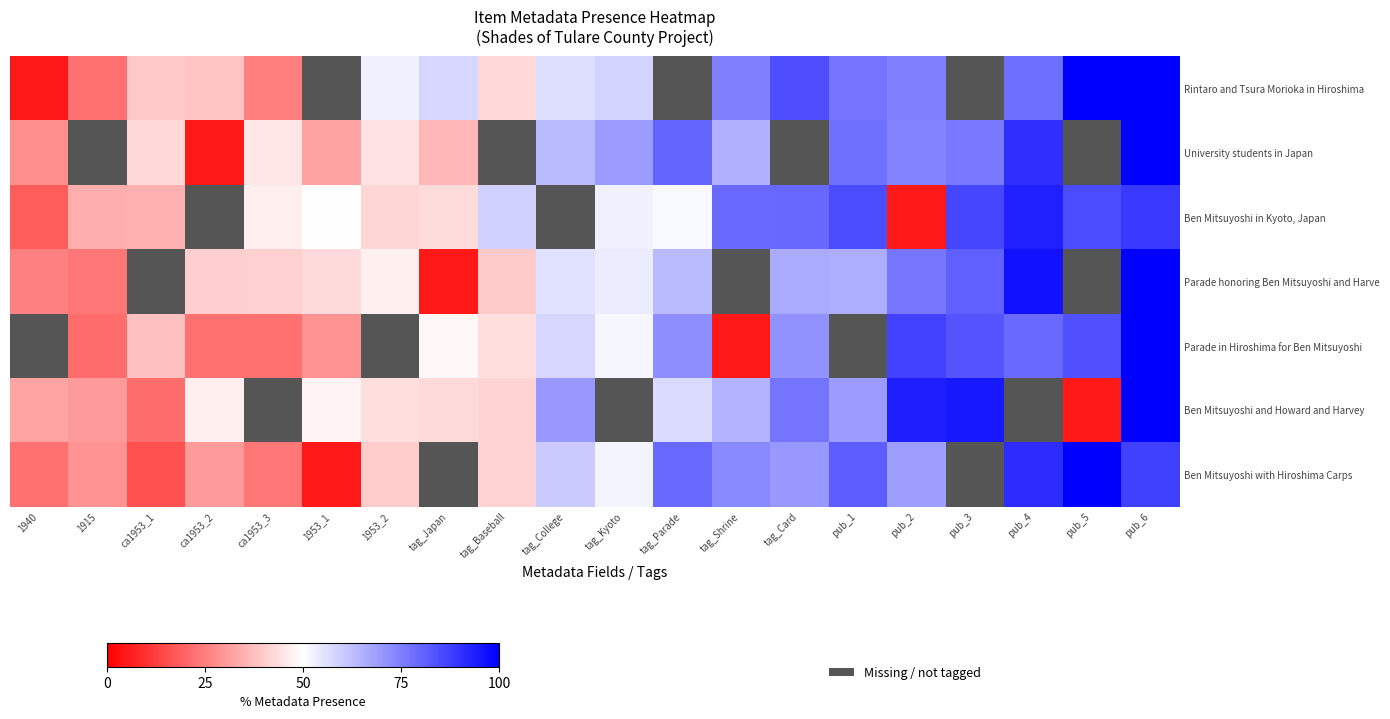

Which has a higher value, tag_Kyoto or tag_Parade?

tag_Parade